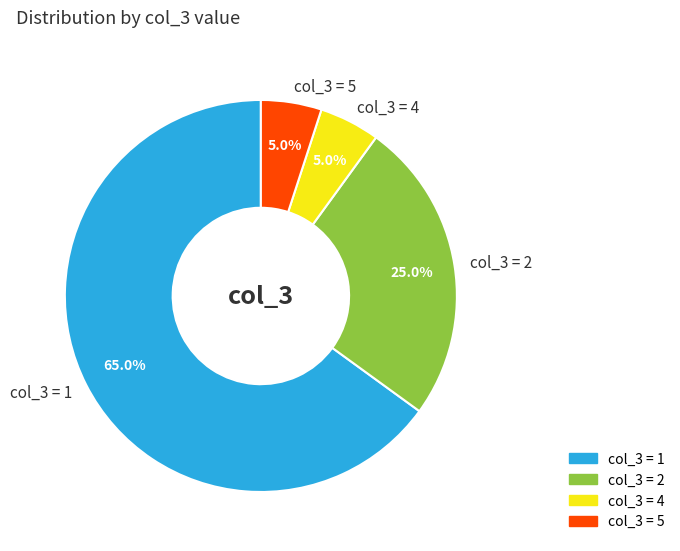

To the nearest percent, what is the average slice percentage?

25%